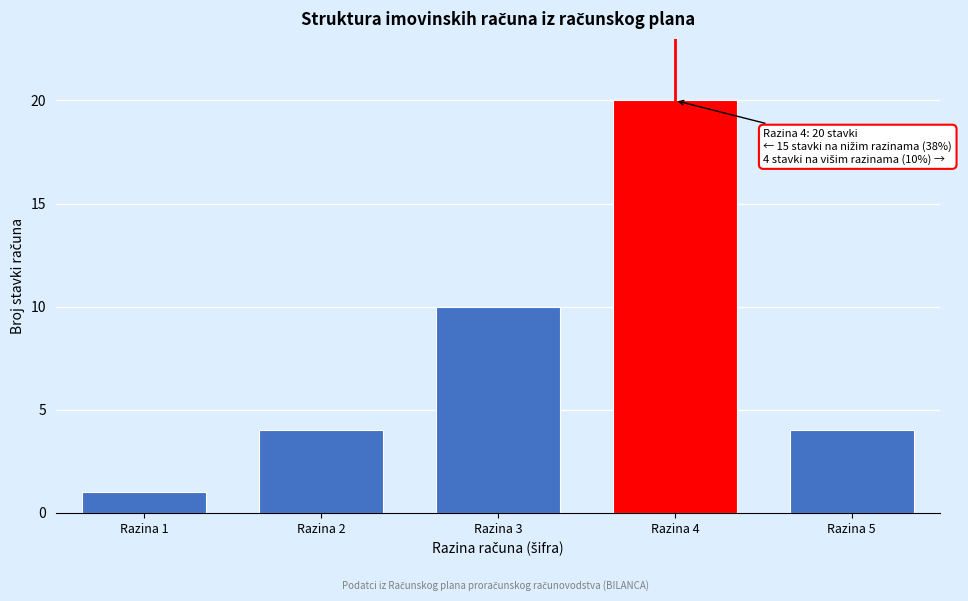

Reading left to right, extract all data points from this chart.

1	4	10	20	4